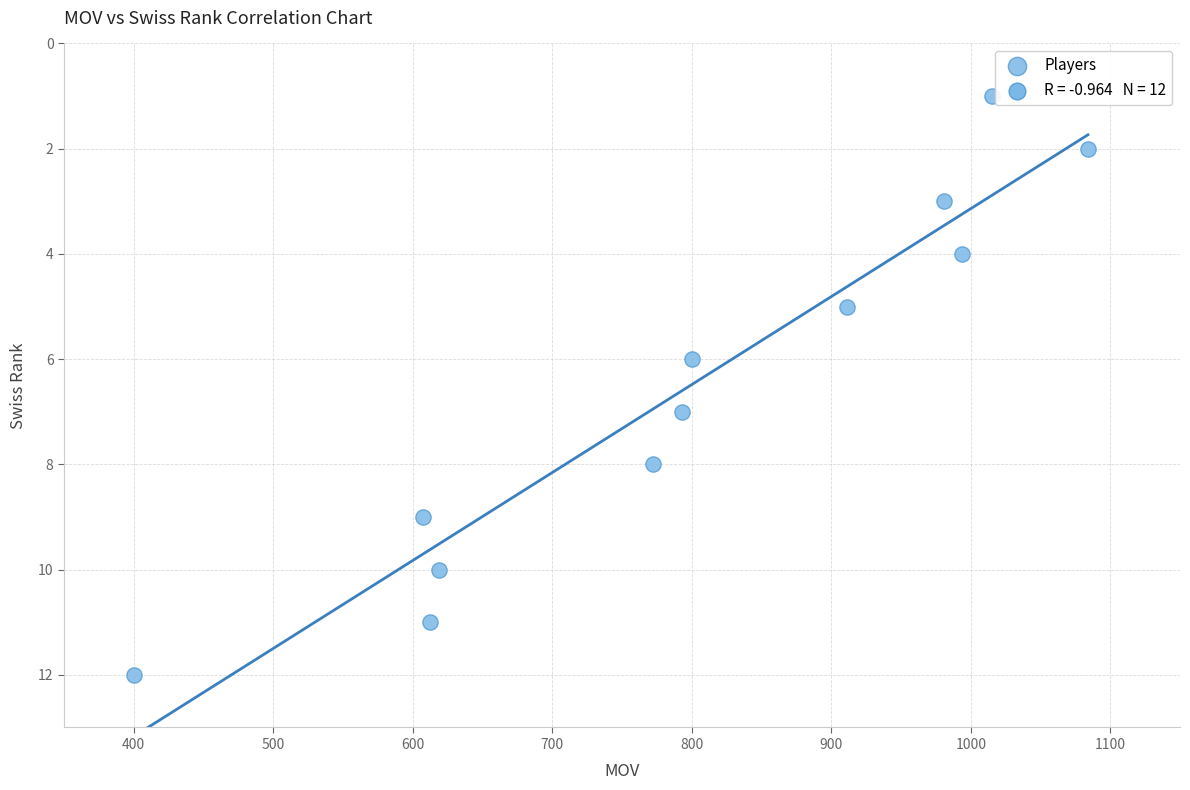

What is the average X value?

799